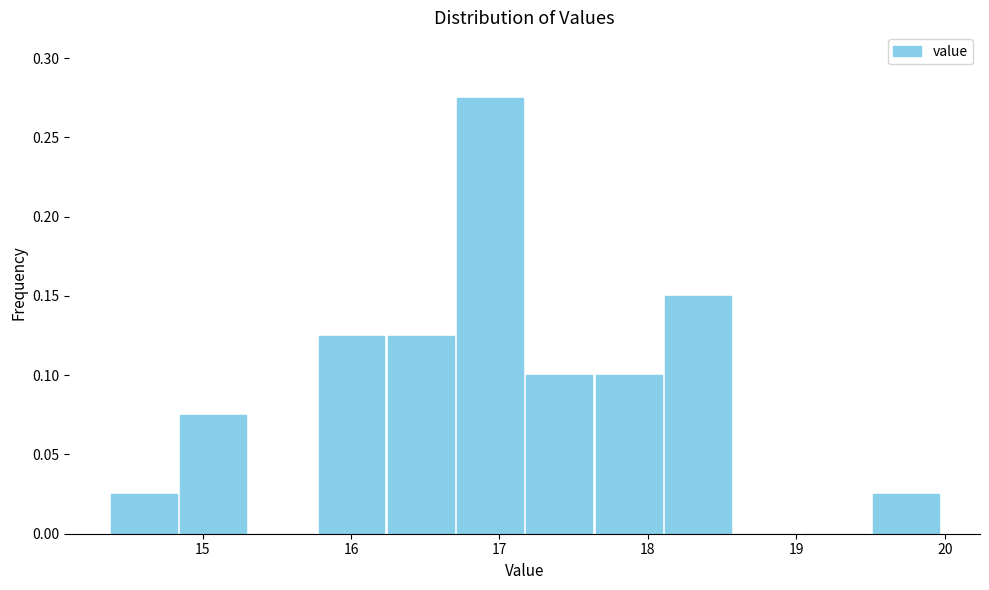

Reading left to right, transcribe this chart: for each bar, give the range it covers on the x-axis and its height. Neither the bar edges nor the heights are printed on the chart, so give them approximately, as read against the axes.

14.4 to 14.8: 0.025
14.8 to 15.3: 0.075
15.3 to 15.8: 0
15.8 to 16.2: 0.125
16.2 to 16.7: 0.125
16.7 to 17.2: 0.275
17.2 to 17.6: 0.100
17.6 to 18.1: 0.100
18.1 to 18.6: 0.150
18.6 to 19.0: 0
19.0 to 19.5: 0
19.5 to 20.0: 0.025